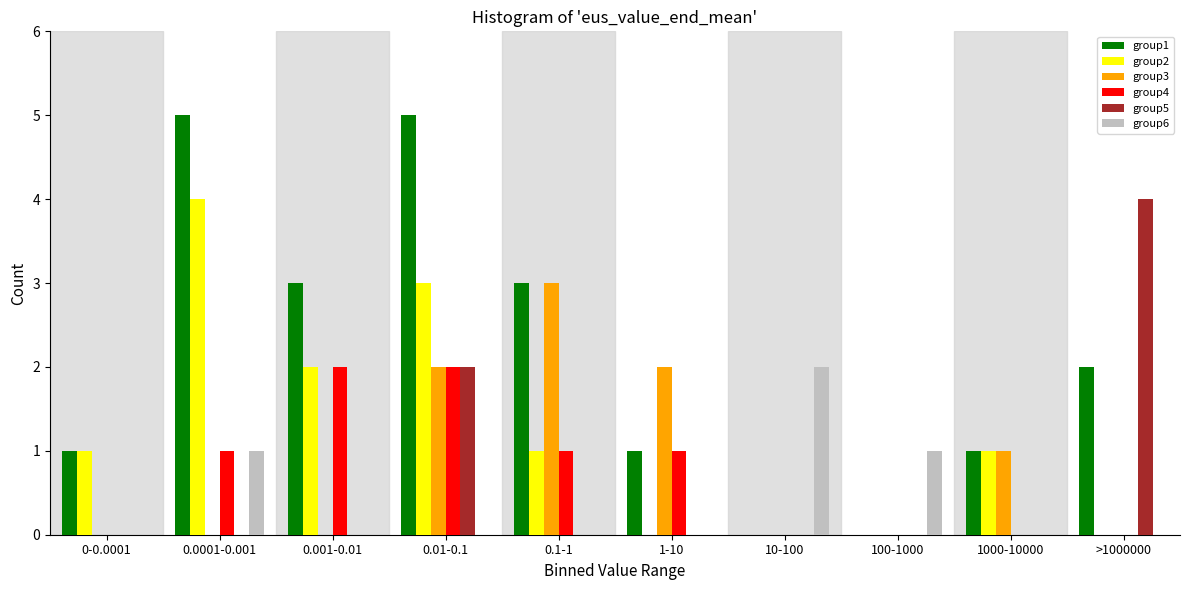

Is the value of group6 at 0.0001-0.001 greater than the value of group4 at 1000-10000?

Yes